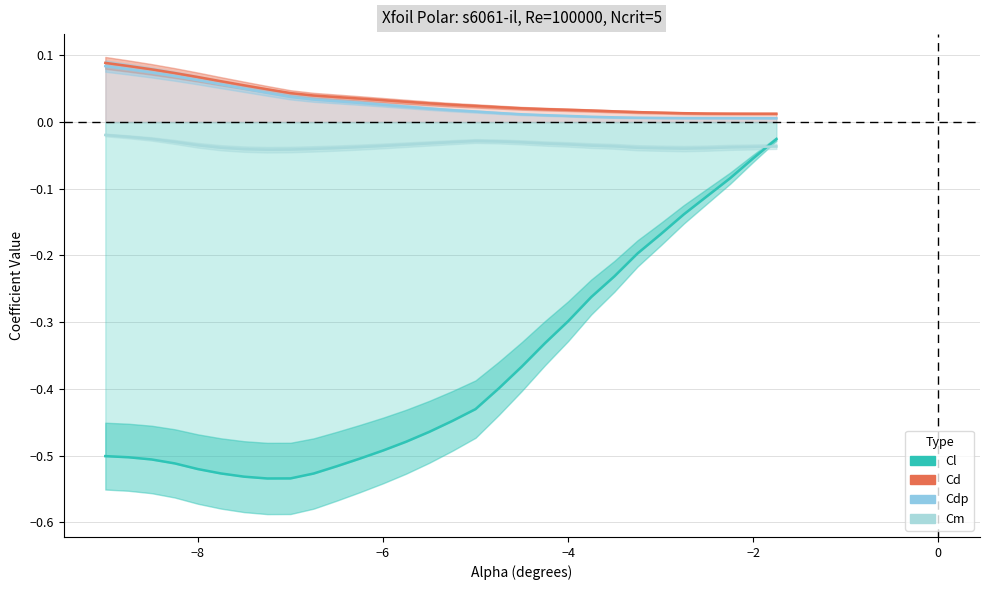

What are all the series names shown in the legend?

Cl, Cd, Cdp, Cm